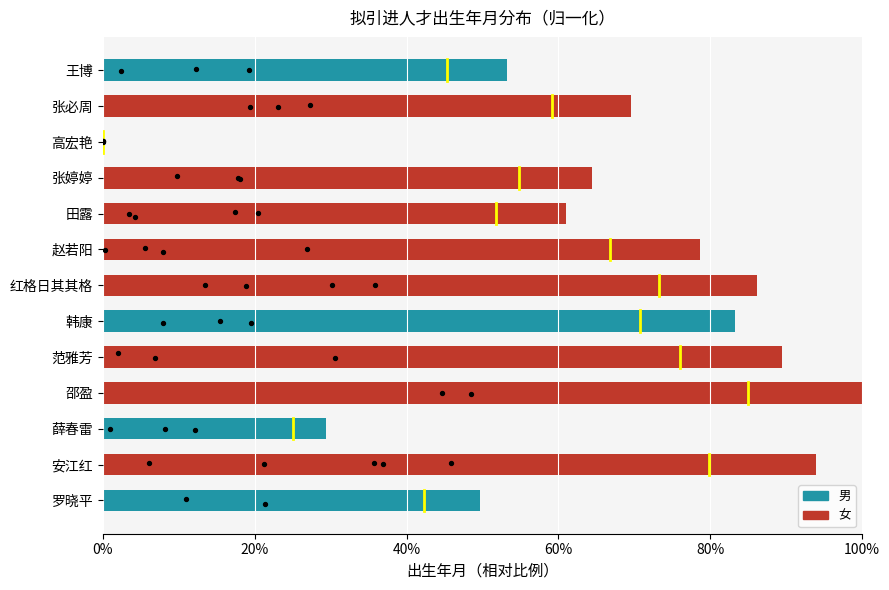

What is the change in value from 薛春雷 to 赵若阳?

+0.5